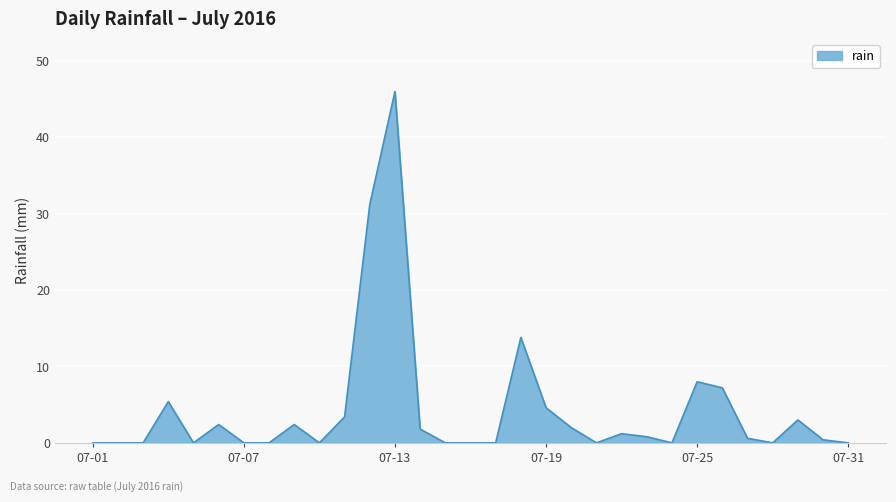

What is the difference between the maximum and second lowest values?

46.0